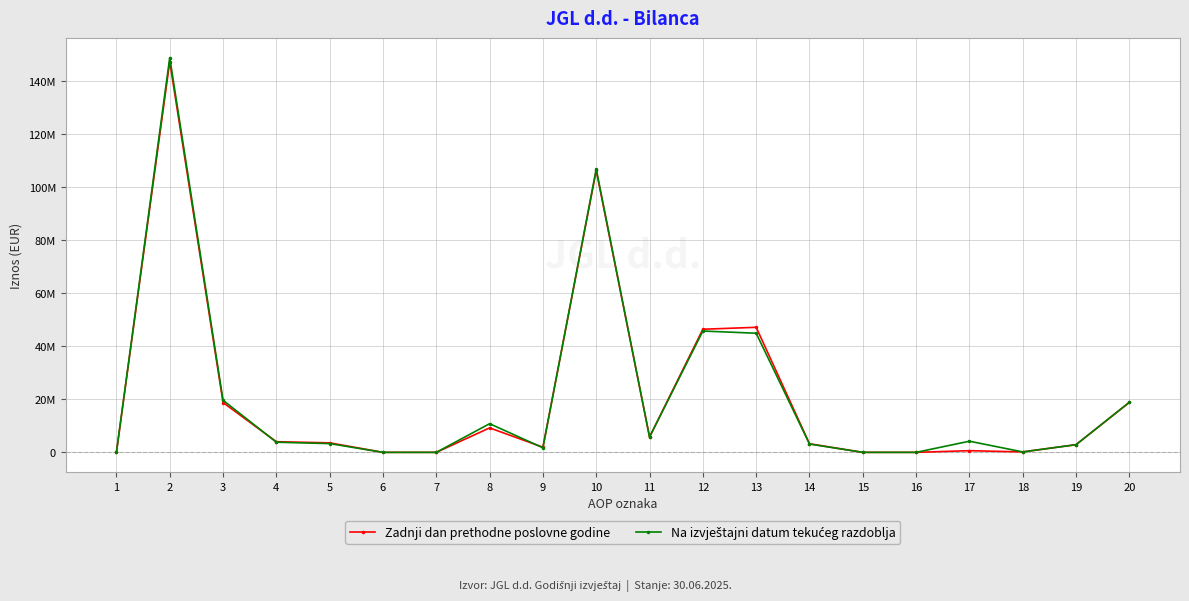

In Zadnji dan prethodne poslovne godine, how many points are lower than both neighbors (excluding endpoints)?

3